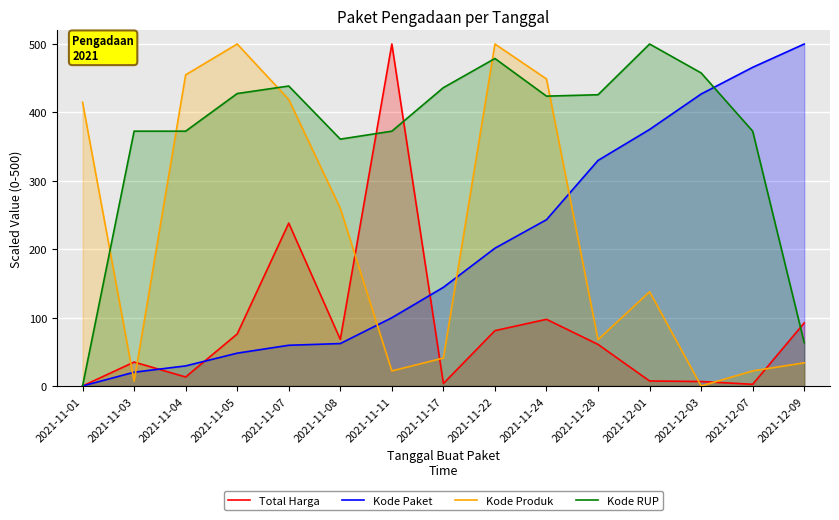

Which series has the largest total across all categories?

Kode RUP